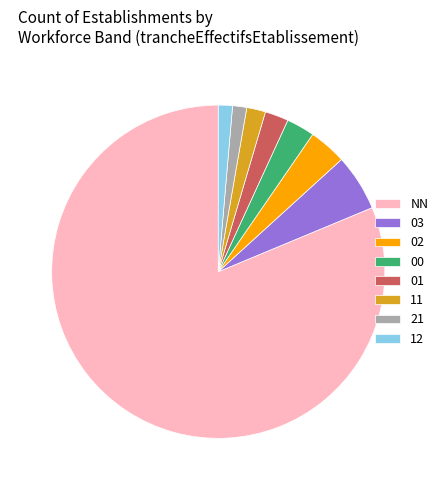

Which category has the biggest portion of the pie?

NN